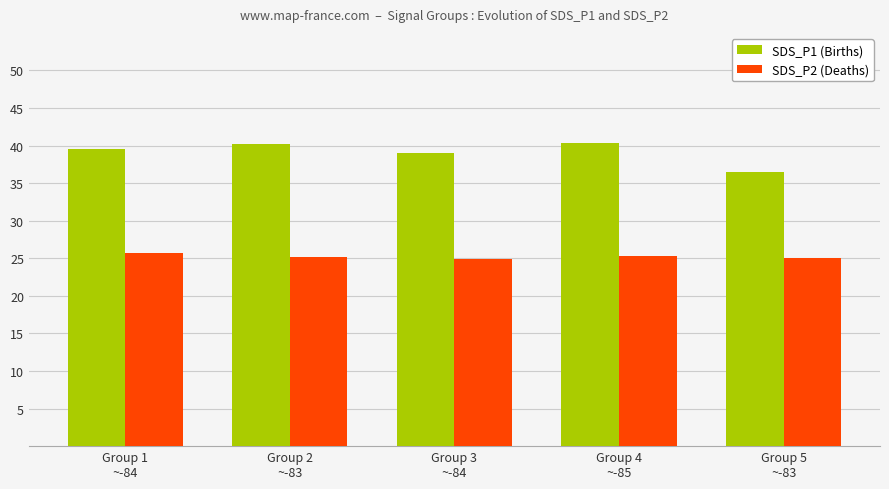

At how many categories does at least one series exceed 35?

5